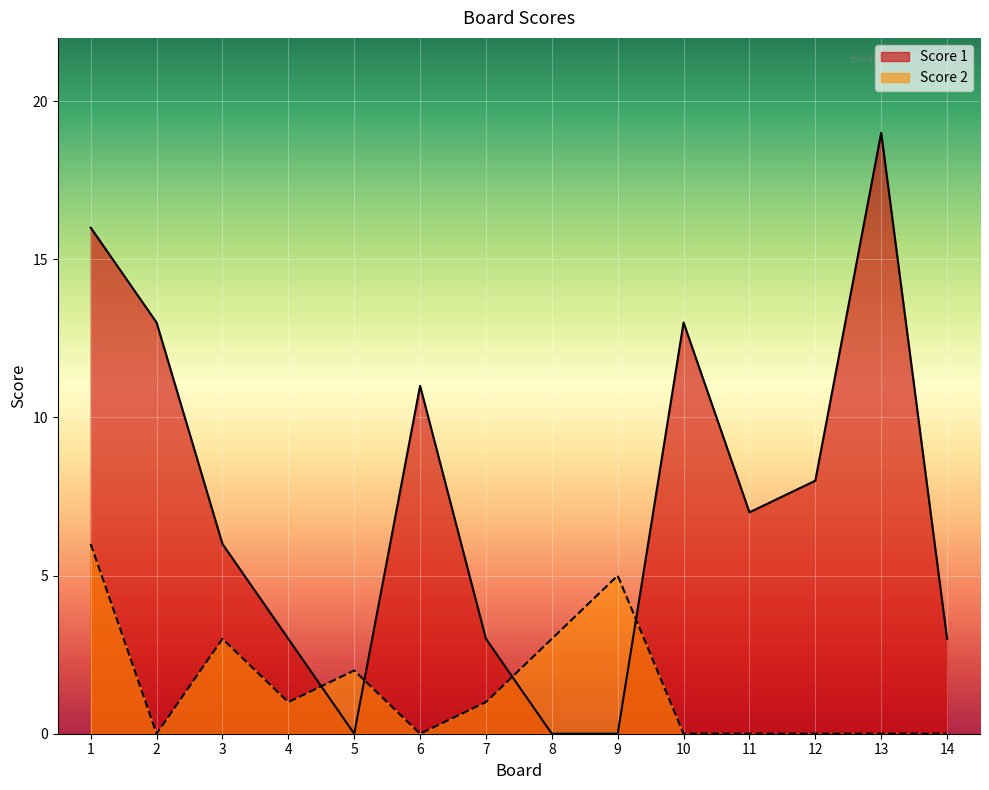

Reading left to right, list all the values displayed in this chart.

Score 1: 1=16	2=13	3=6	4=3	5=0	6=11	7=3	8=0	9=0	10=13	11=7	12=8	13=19	14=3
Score 2: 1=6	2=0	3=3	4=1	5=2	6=0	7=1	8=3	9=5	10=0	11=0	12=0	13=0	14=0